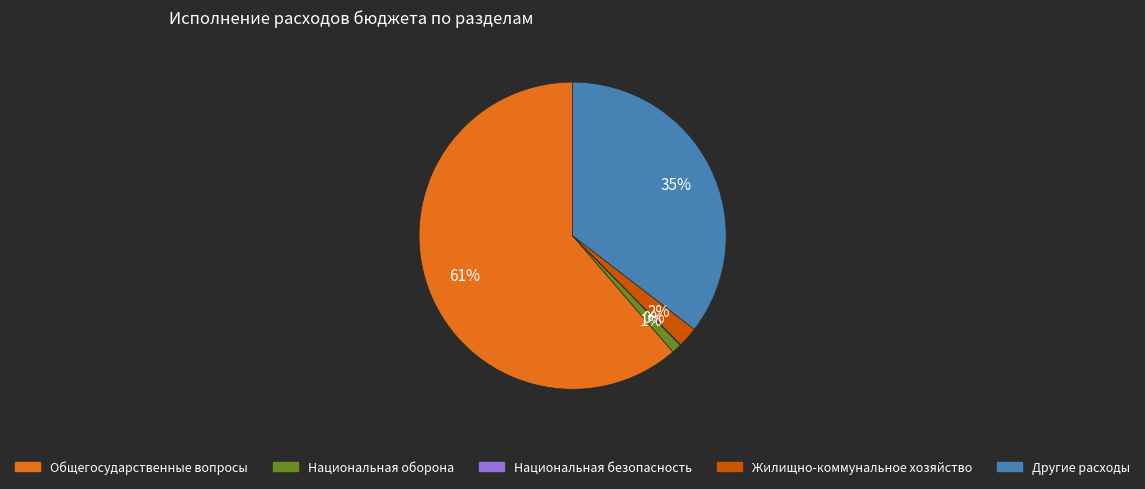

Do Национальная оборона and Общегосударственные вопросы together represent more than half of the pie?

Yes